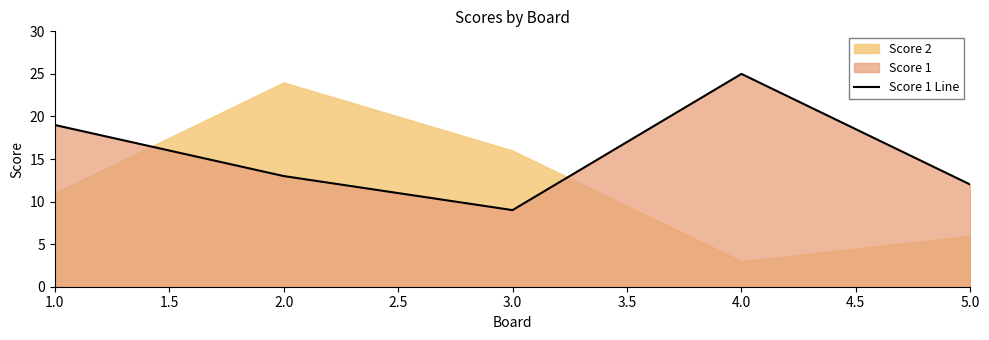

Is it true that Score 1 Line equals 45 at 4.0?

False